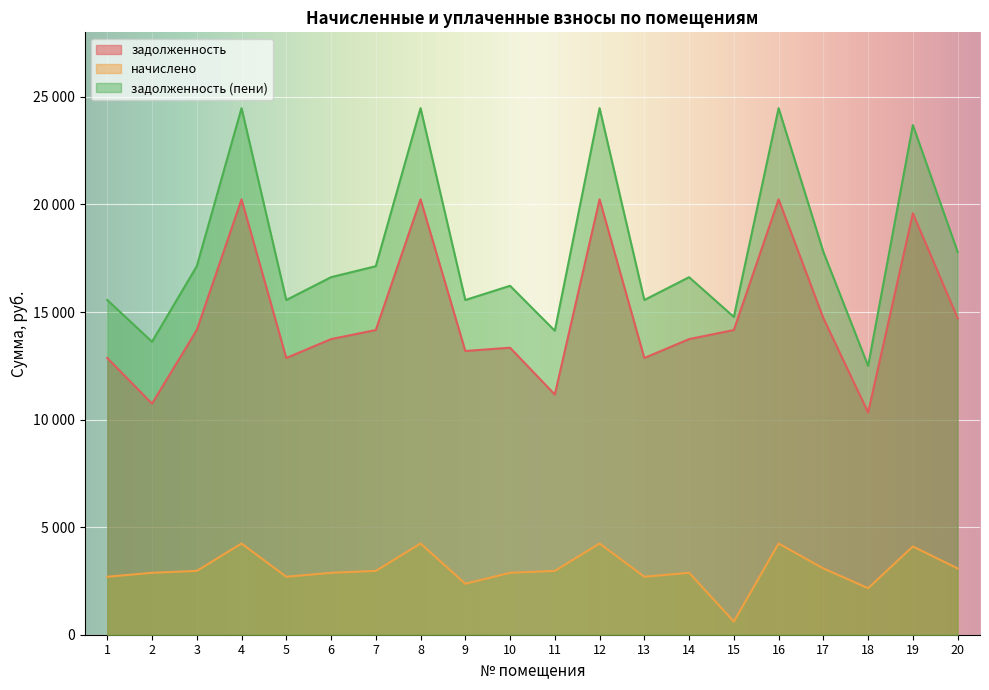

True or false: задолженность (пени) has a value of 14129.5 at 11.

True